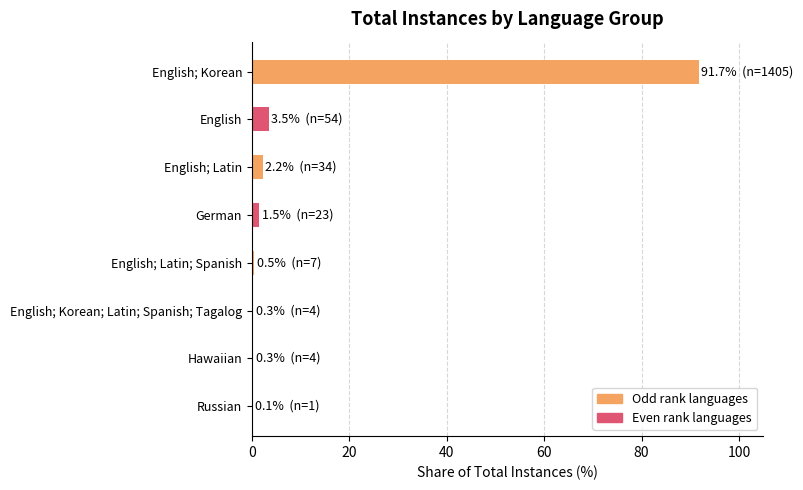

Read the value at English.

3.5